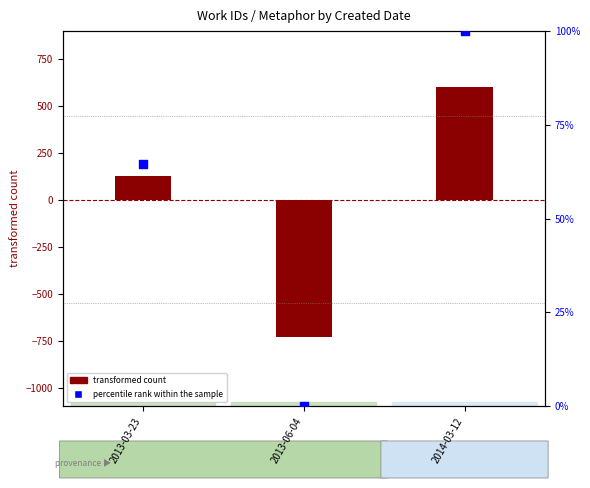

At how many categories does at least one series exceed 421?

1